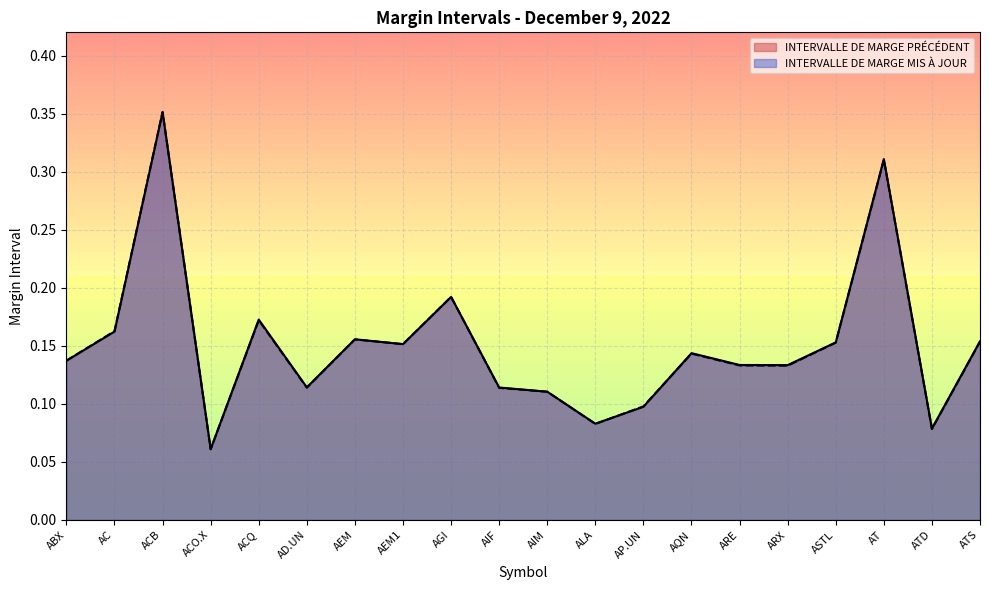

How many times do INTERVALLE DE MARGE MIS À JOUR and INTERVALLE DE MARGE PRÉCÉDENT cross each other?

7